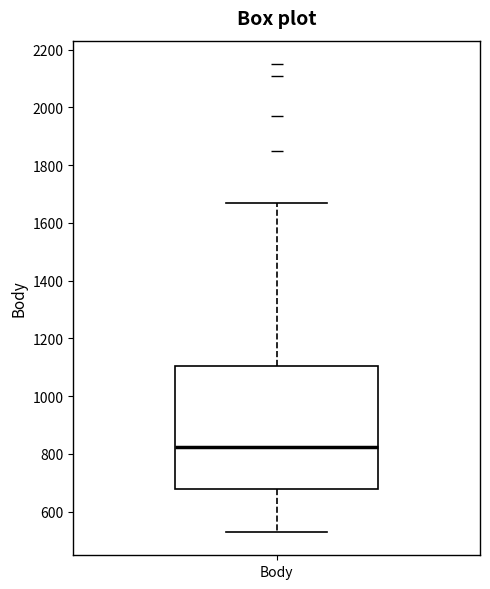

Read this box plot against the y-axis: the position of the median line, the range covered by the box, and the ends of both whiskers. The values are not printed on the chart, so give them approximately, as read against the axis.

median 820, box 680 to 1100, whiskers 540 to 1680